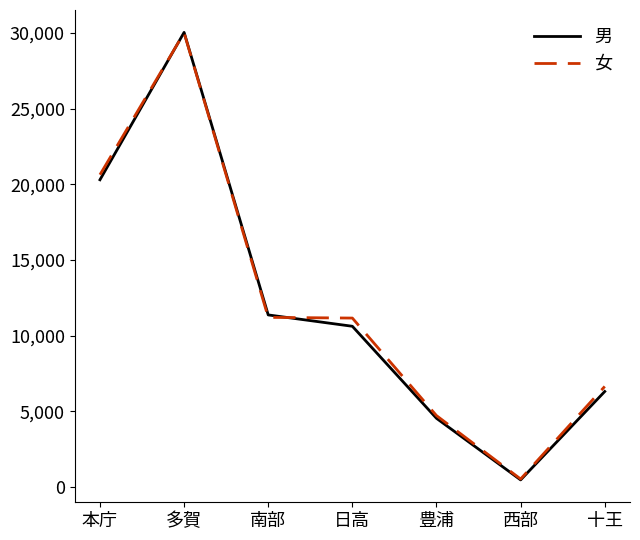

True or false: 男 has more than 1 points higher than both neighbors.

False